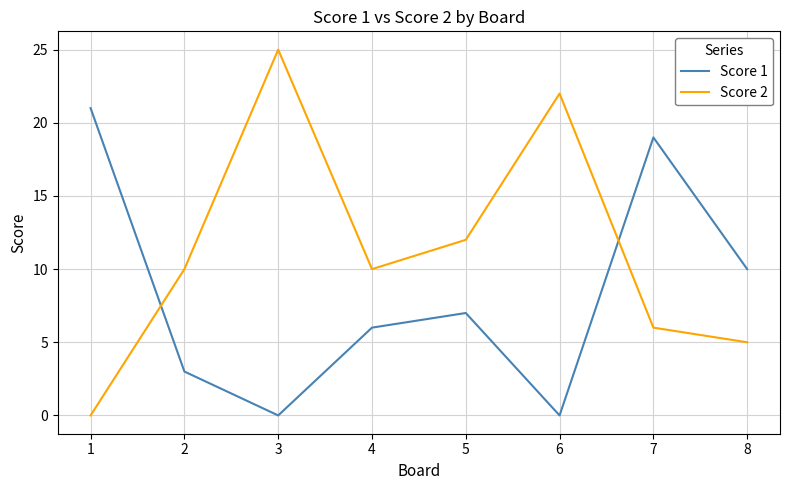

What is the spread (max minus min) of values at 4?

4